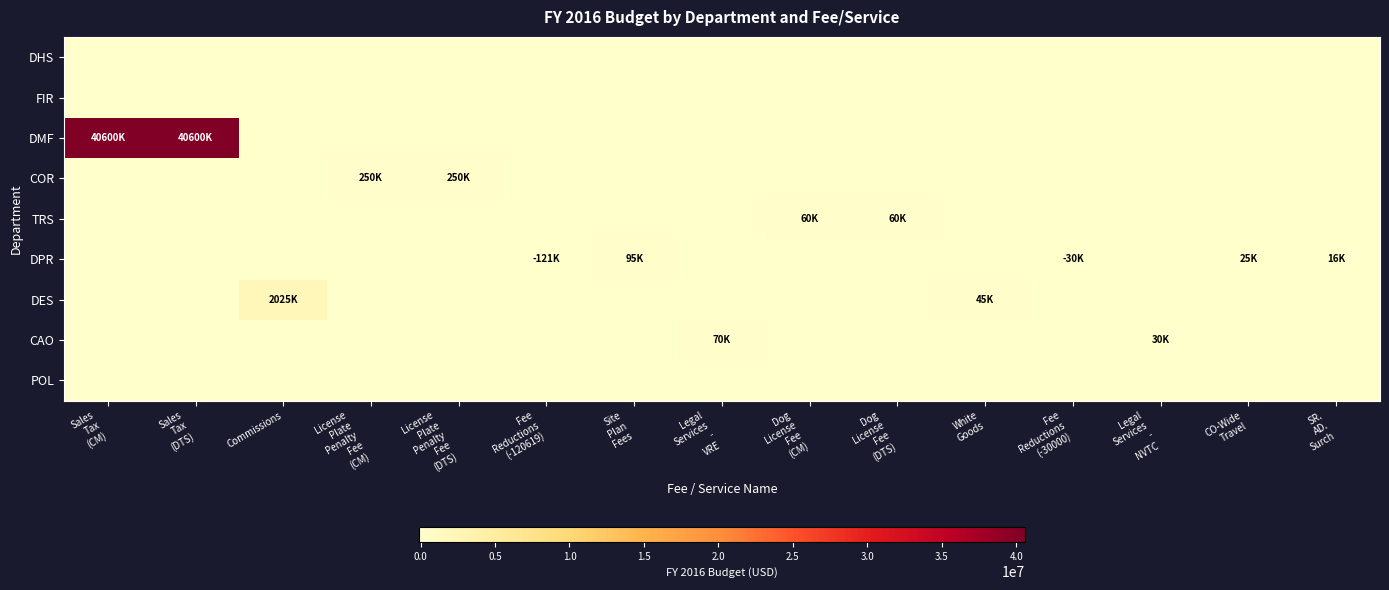

How many data points does each series have?

15